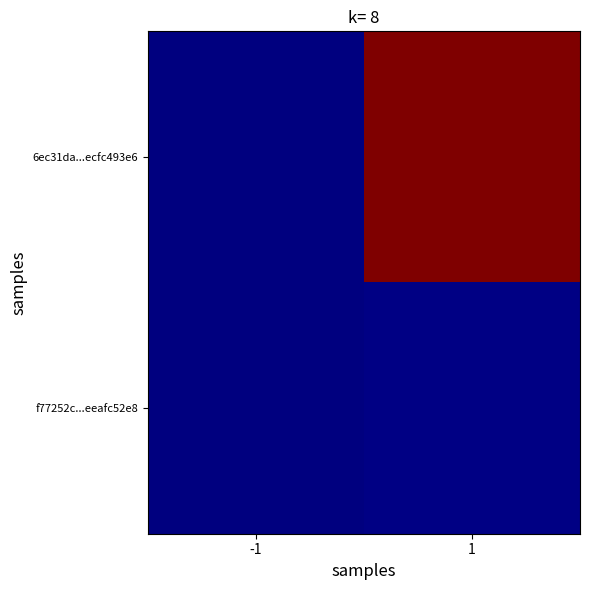

At which category is the sum across all series the highest?

1